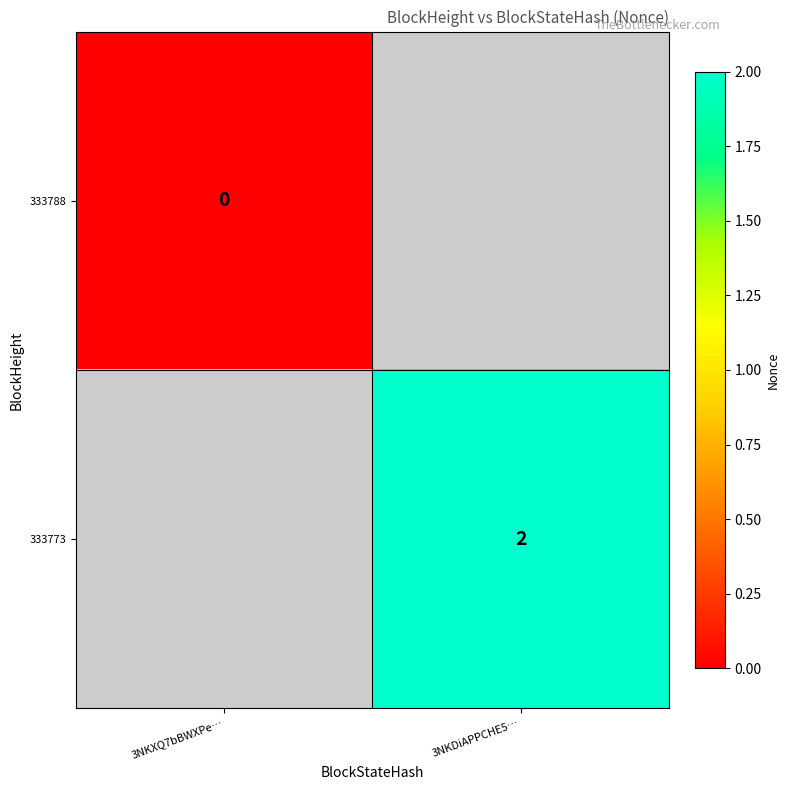

Is it true that 333773 equals 1 at 3NKDiAPPCHE5…?

False